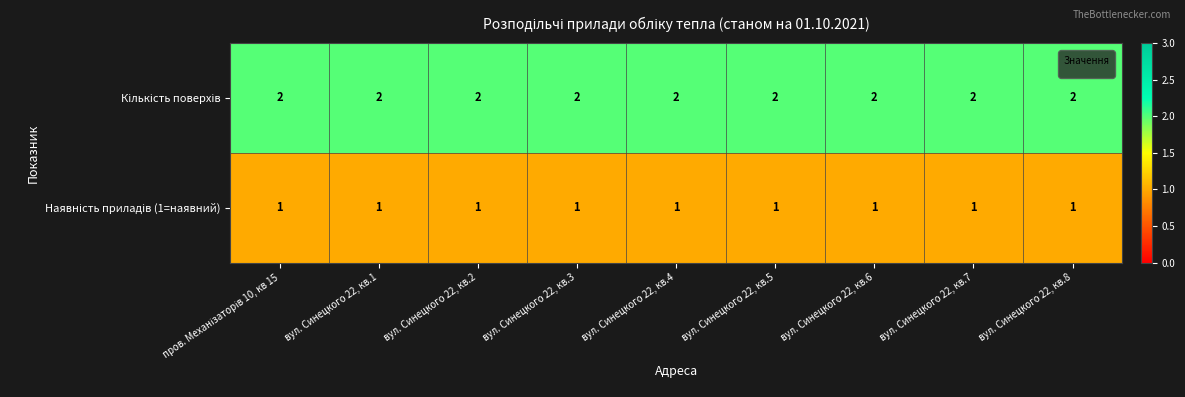

What is the maximum value shown in the chart?

2